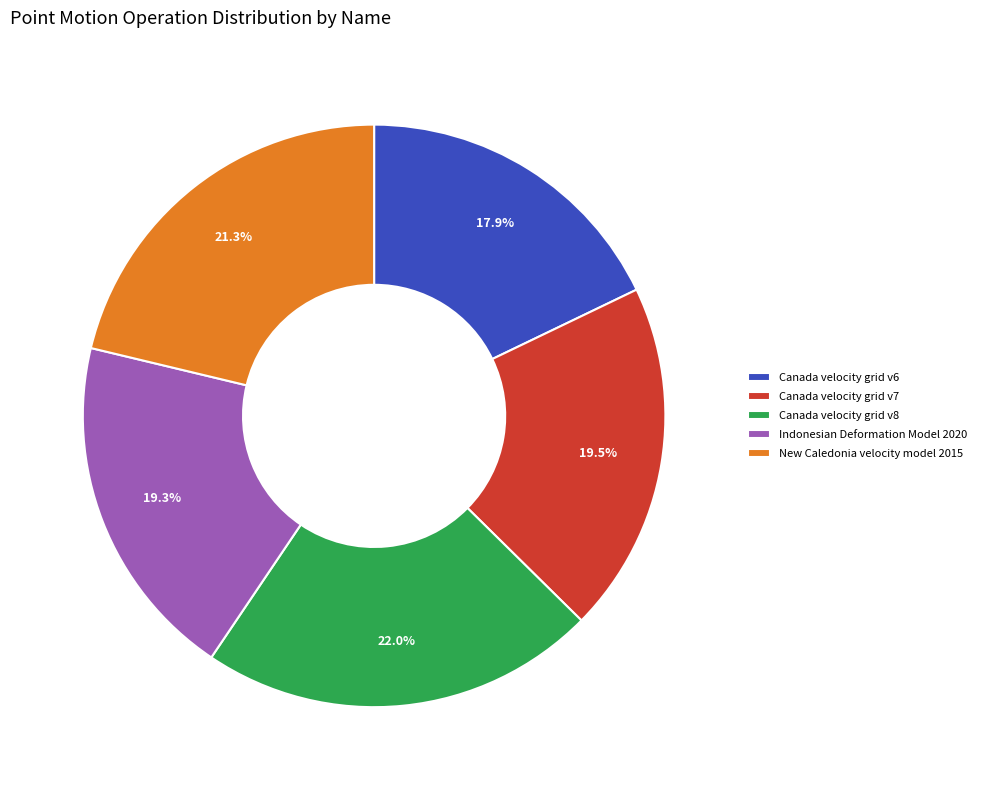

Is New Caledonia velocity model 2015 the majority of the pie?

No